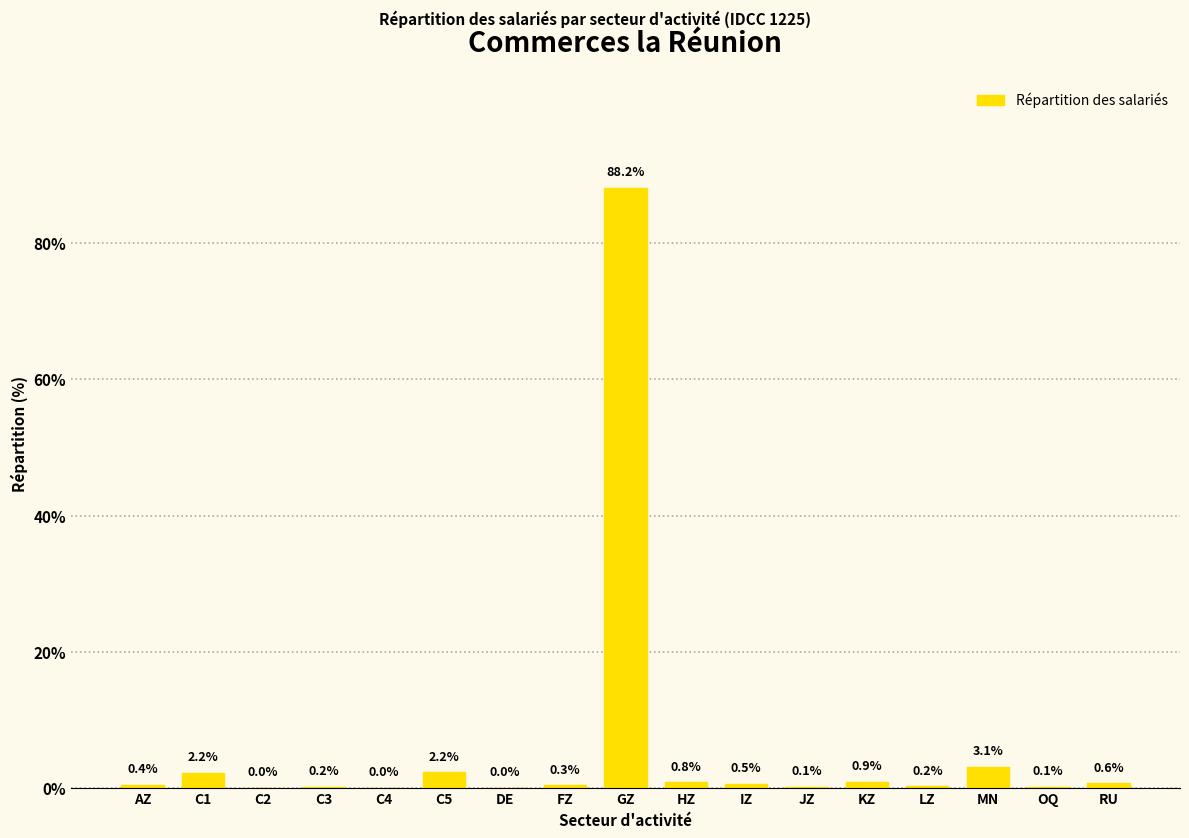

Reading right to left, transcribe all the data shown in this chart.

RU=0.6	OQ=0.1	MN=3.1	LZ=0.2	KZ=0.9	JZ=0.1	IZ=0.5	HZ=0.8	GZ=88.2	FZ=0.3	DE=0.0	C5=2.2	C4=0.0	C3=0.2	C2=0.0	C1=2.2	AZ=0.4